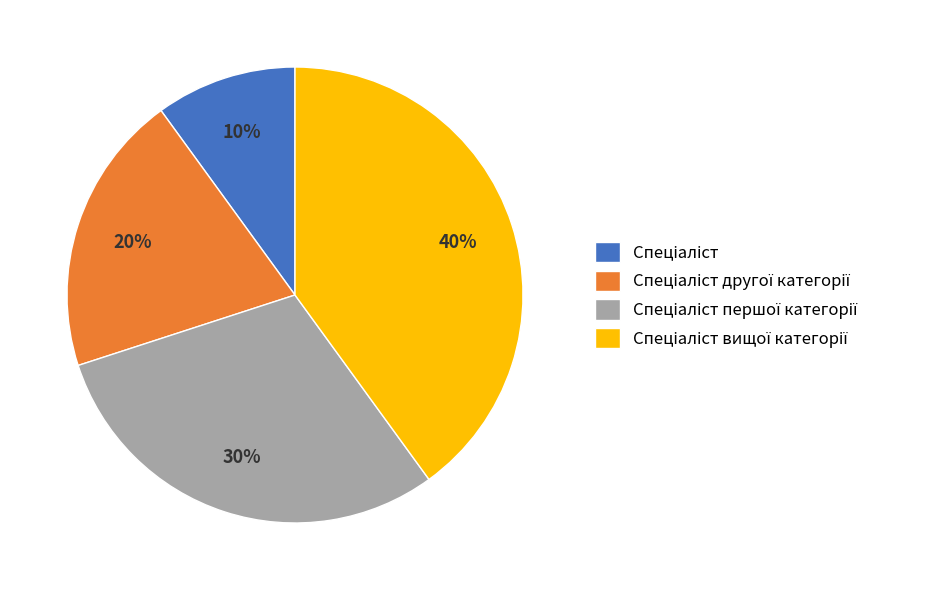

Is there any slice that represents more than half of the pie?

No